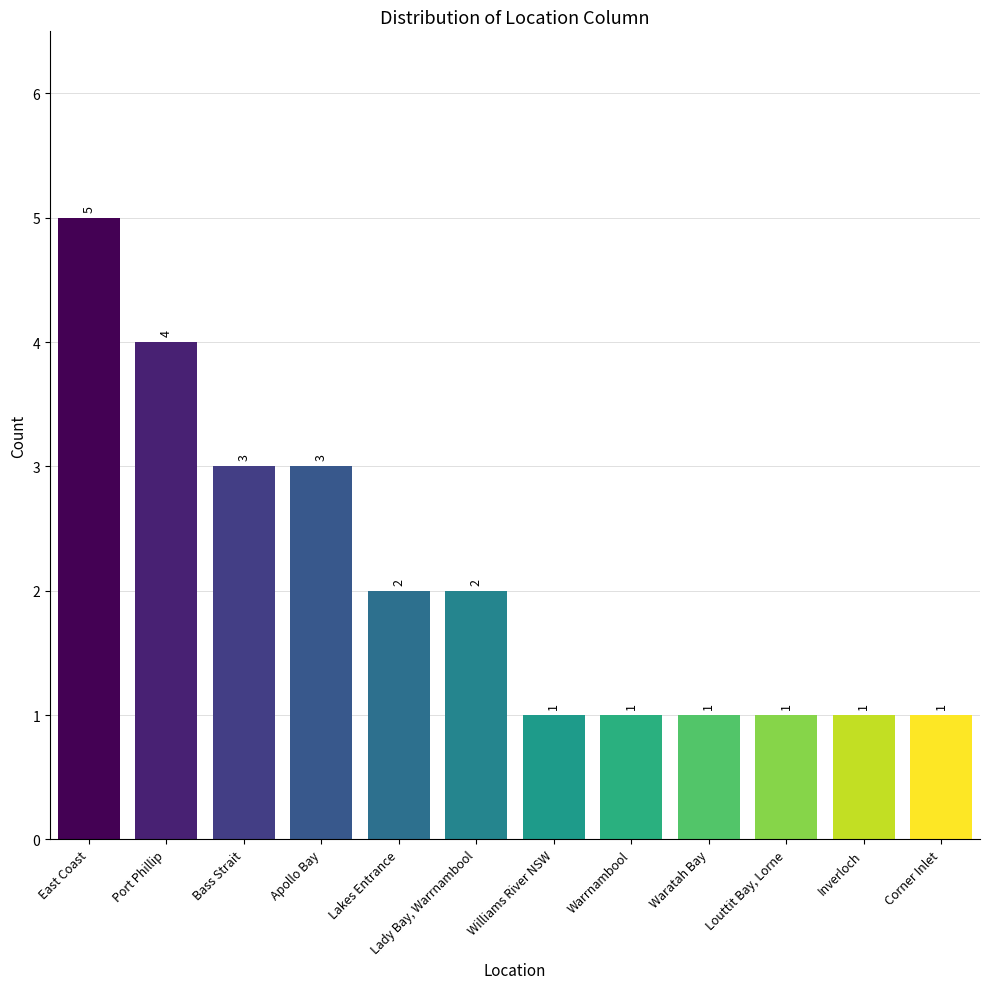

What is the difference between the second highest and second lowest values?

3